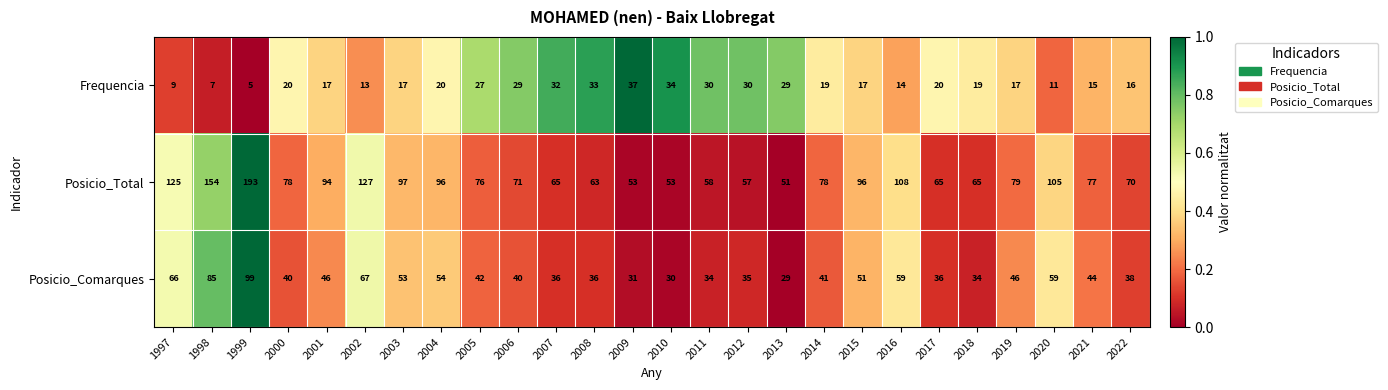

What is the average value of the Frequencia series?

21